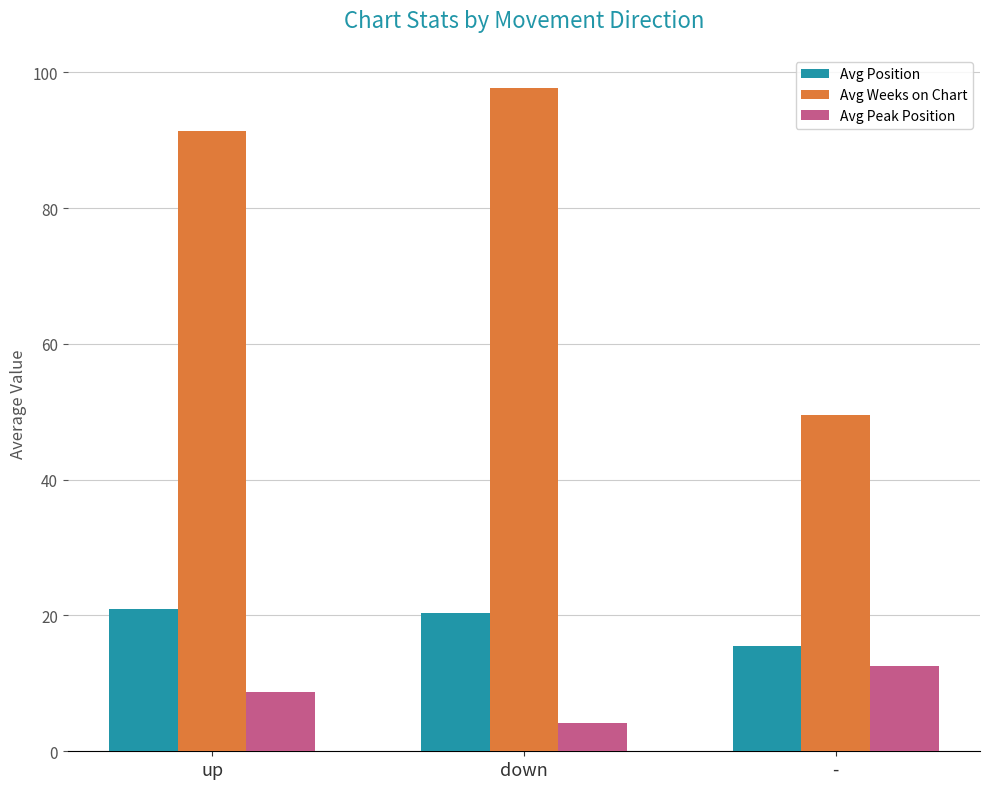

How many data points does each series have?

3